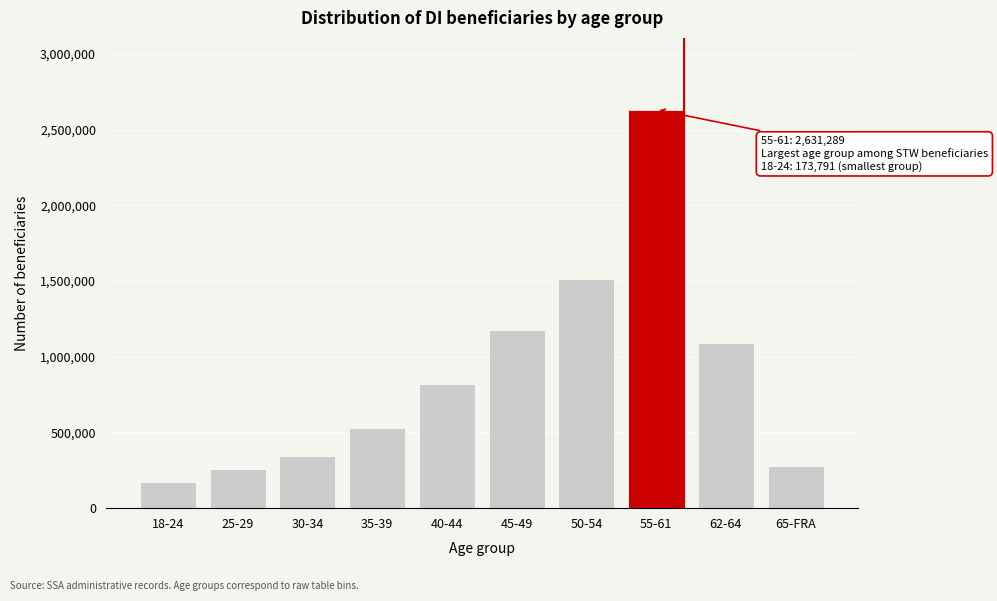

Reading left to right, transcribe all the data shown in this chart.

18-24=173791	25-29=255569	30-34=342562	35-39=529256	40-44=818296	45-49=1173993	50-54=1512884	55-61=2631289	62-64=1093756	65-FRA=280926